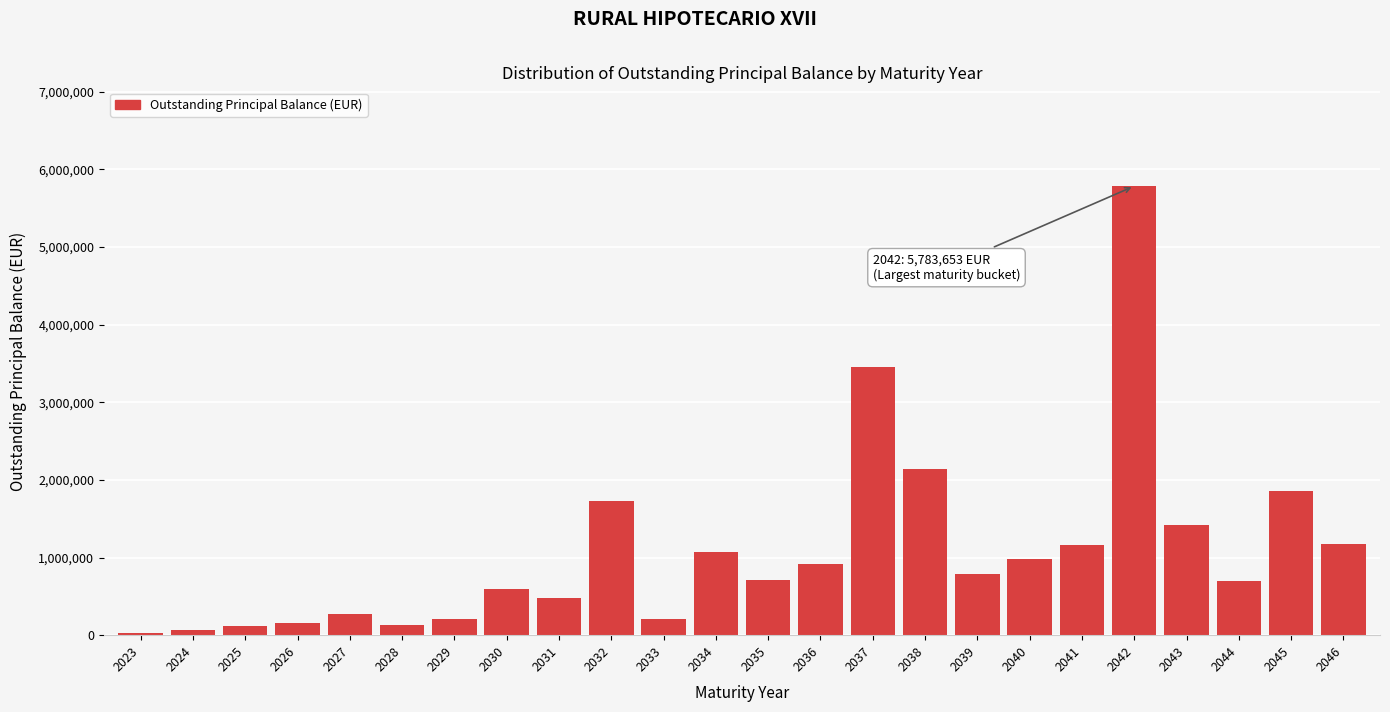

What is the maximum value shown in the chart?

5783653.4